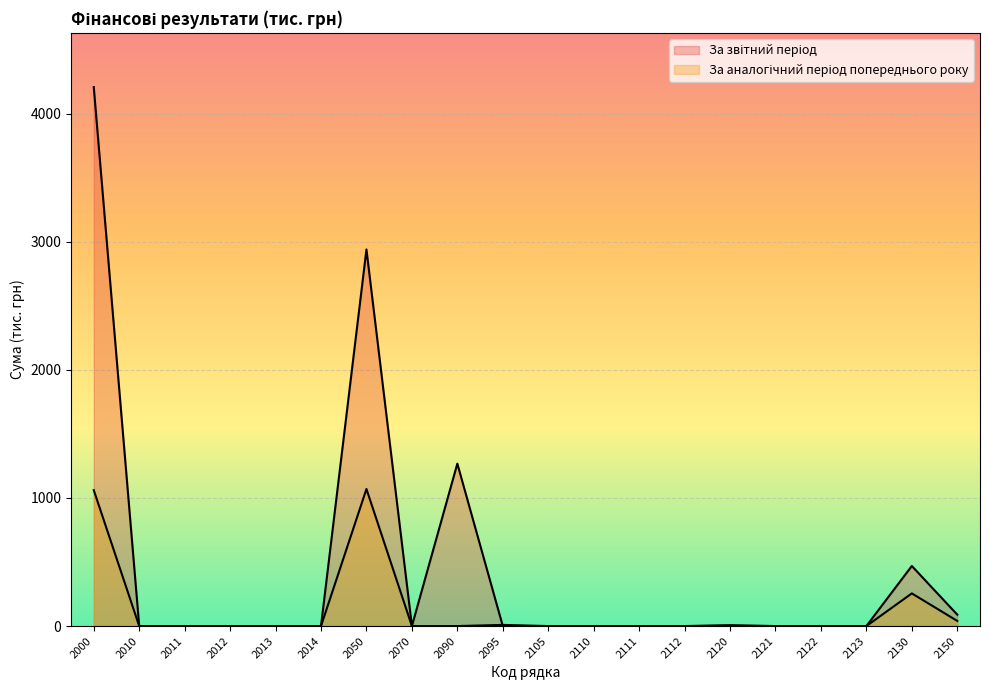

True or false: За аналогічний період попереднього року has a value of 600 at 2112.

False